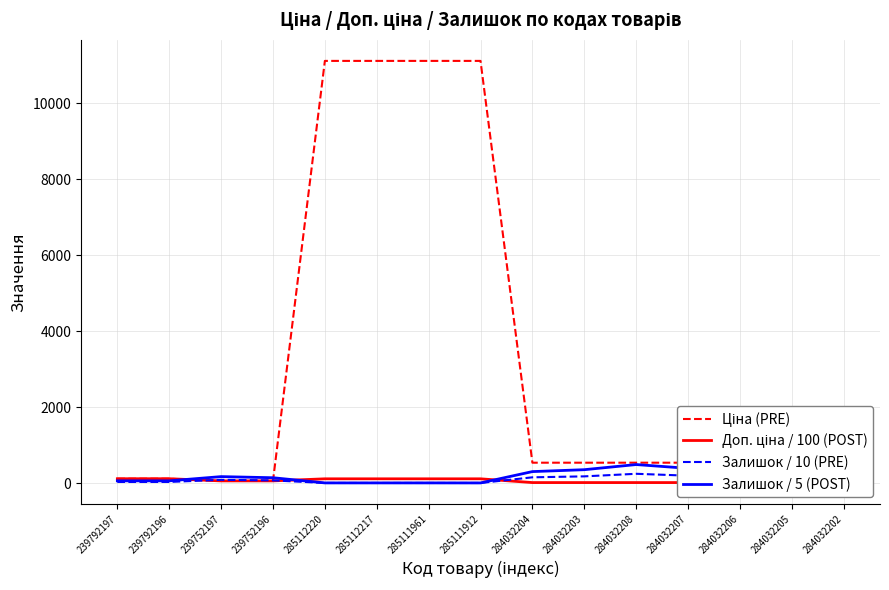

Which category has the highest value across all series?

285112220